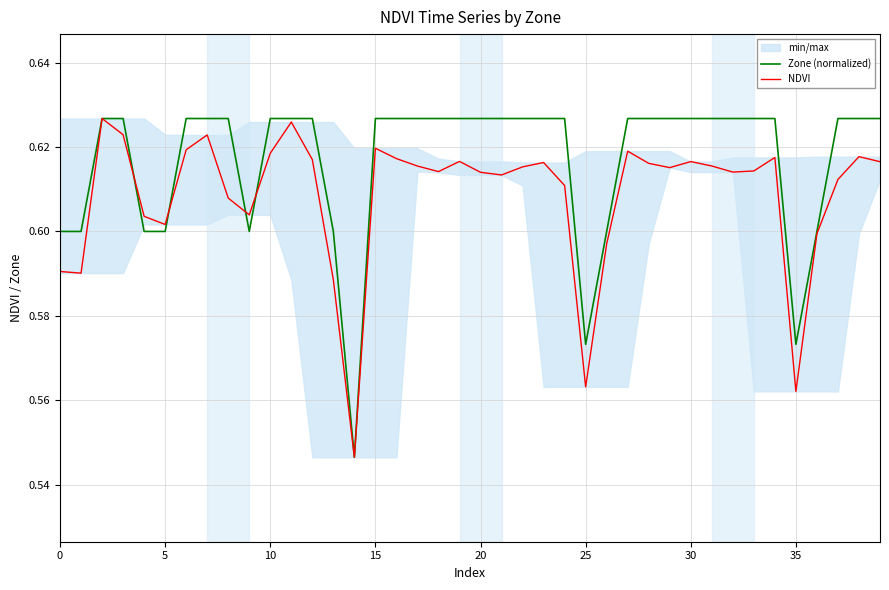

Does the chart display data point markers on the line(s)?

No